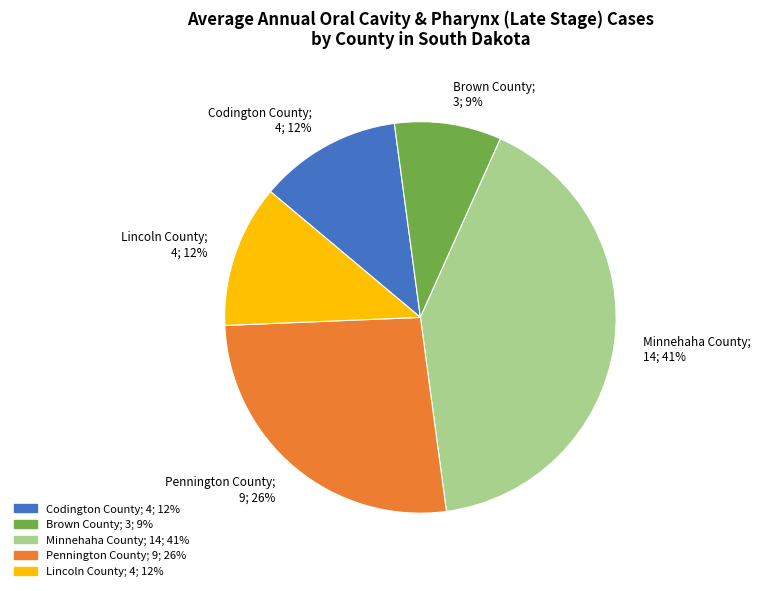

Does Pennington County account for over 50% of the chart?

No